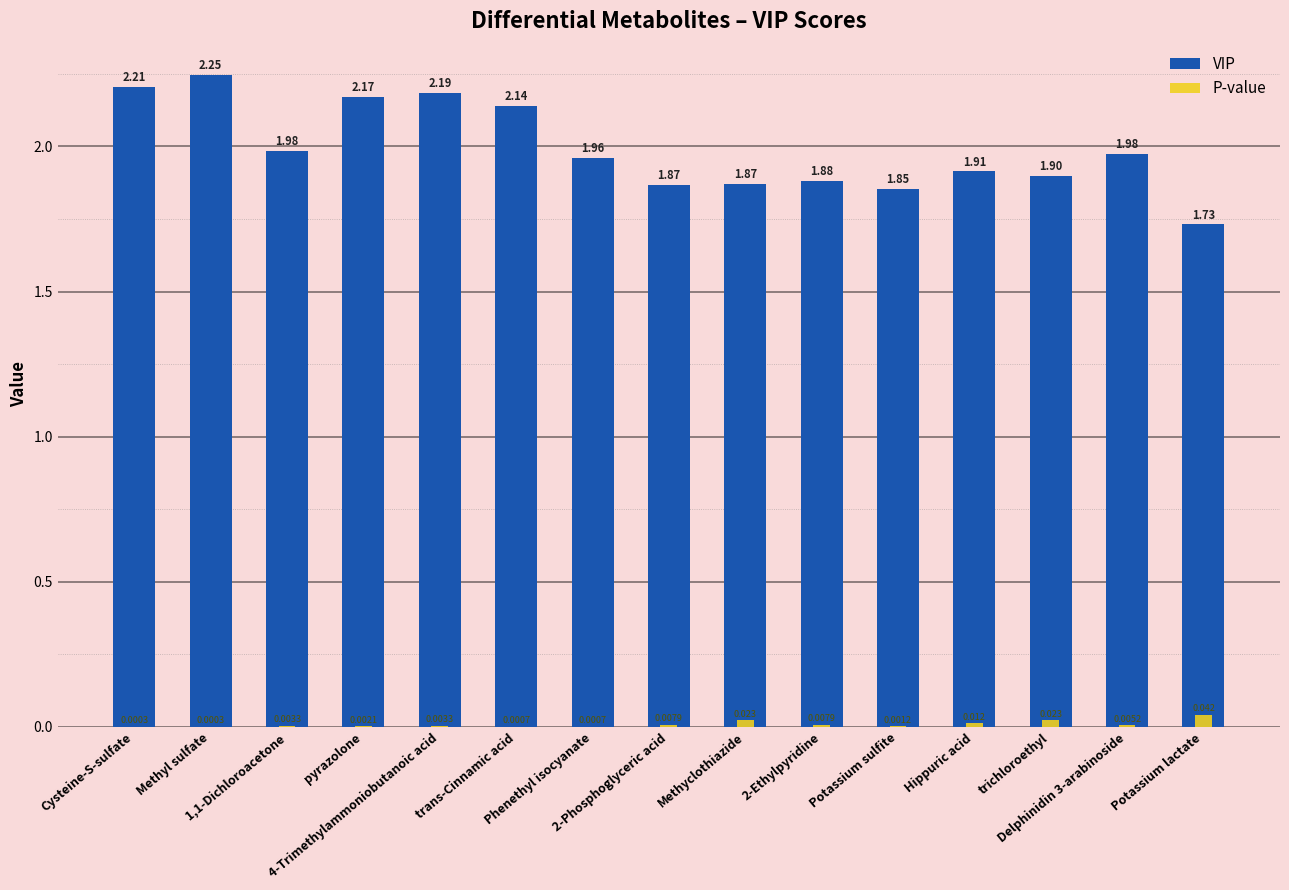

Are the bars horizontal?

No